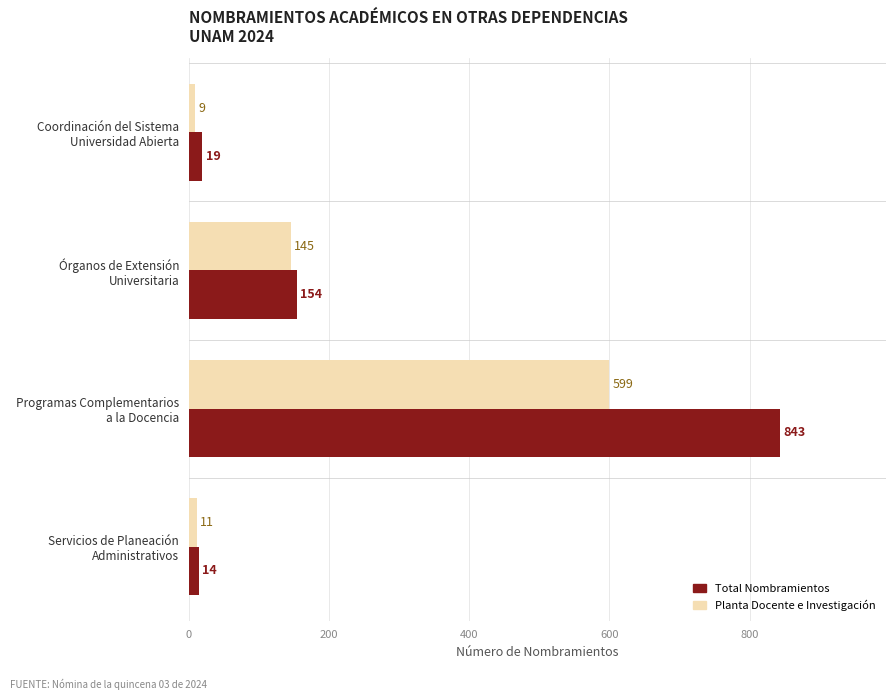

What are all the series names shown in the legend?

Total Nombramientos, Planta Docente e Investigación